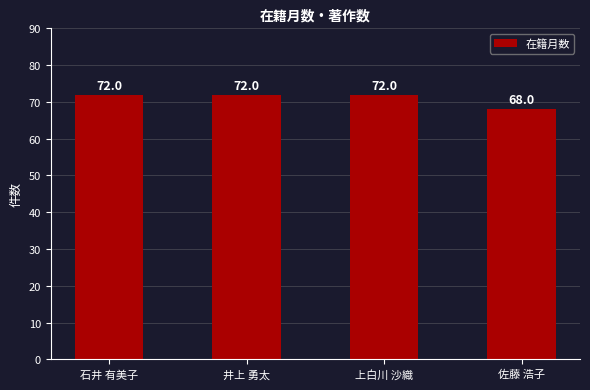

What is the change in value from 石井 有美子 to 佐藤 浩子?

-4